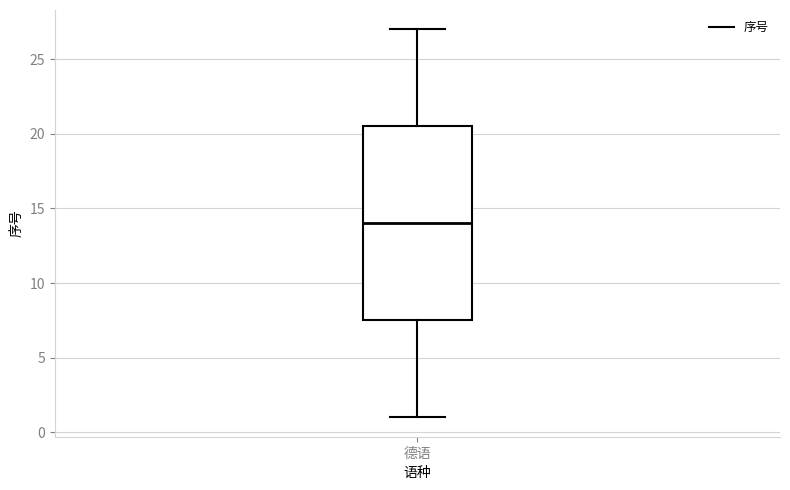

Where is the lower edge of the box for 德语 on the y-axis? The values are not printed on the chart, so give them approximately, as read against the axis.

7.5